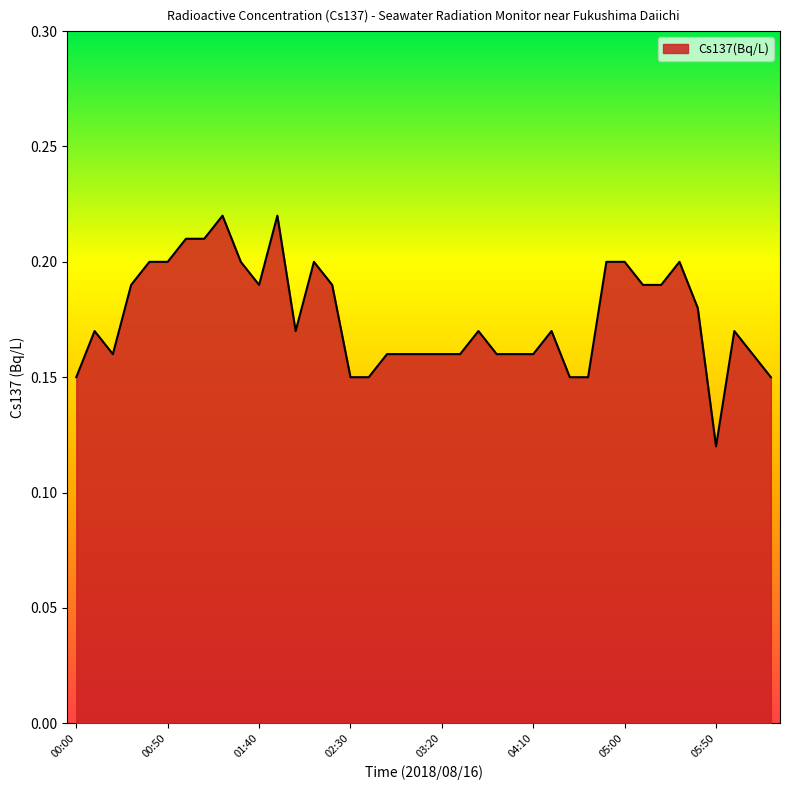

Rank the categories by value from lowest to highest.

05:50, 00:00, 02:30, 02:40, 04:30, 04:40, 06:20, 00:20, 02:50, 03:00, 03:10, 03:20, 03:30, 03:50, 04:00, 04:10, 06:10, 00:10, 02:00, 03:40, 04:20, 06:00, 05:40, 00:30, 01:40, 02:20, 05:10, 05:20, 00:40, 00:50, 01:30, 02:10, 04:50, 05:00, 05:30, 01:00, 01:10, 01:20, 01:50